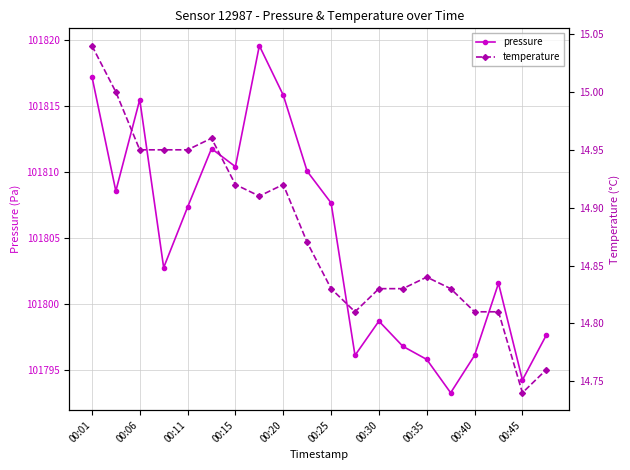

What is the value of the pressure point at the 3rd from the left?

101815.5